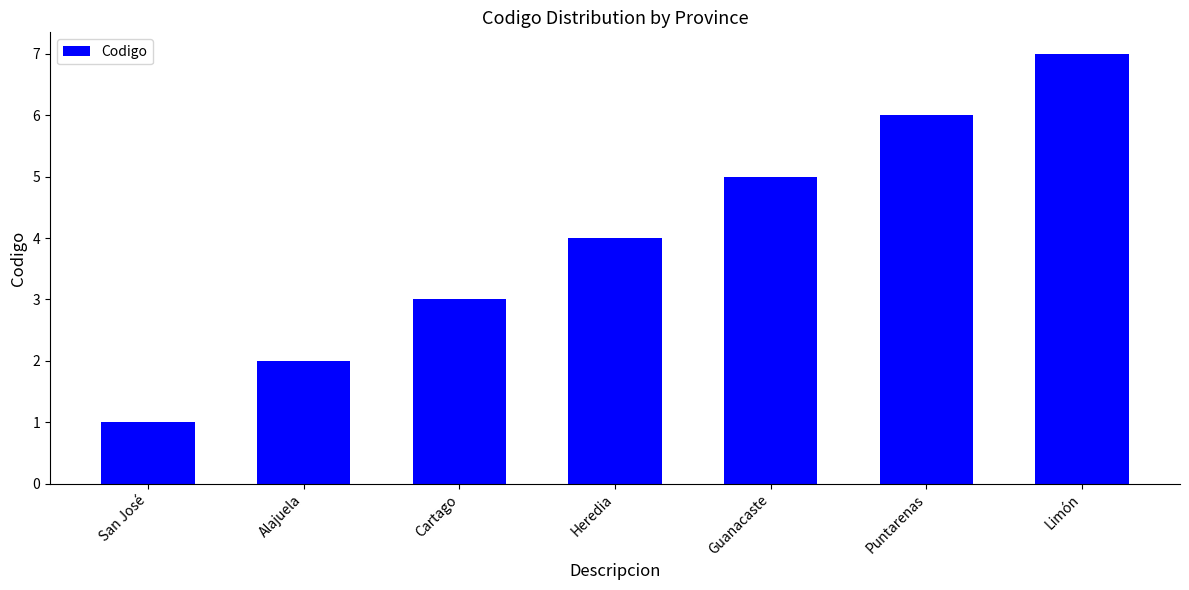

True or false: the data shows 4 at Cartago.

False